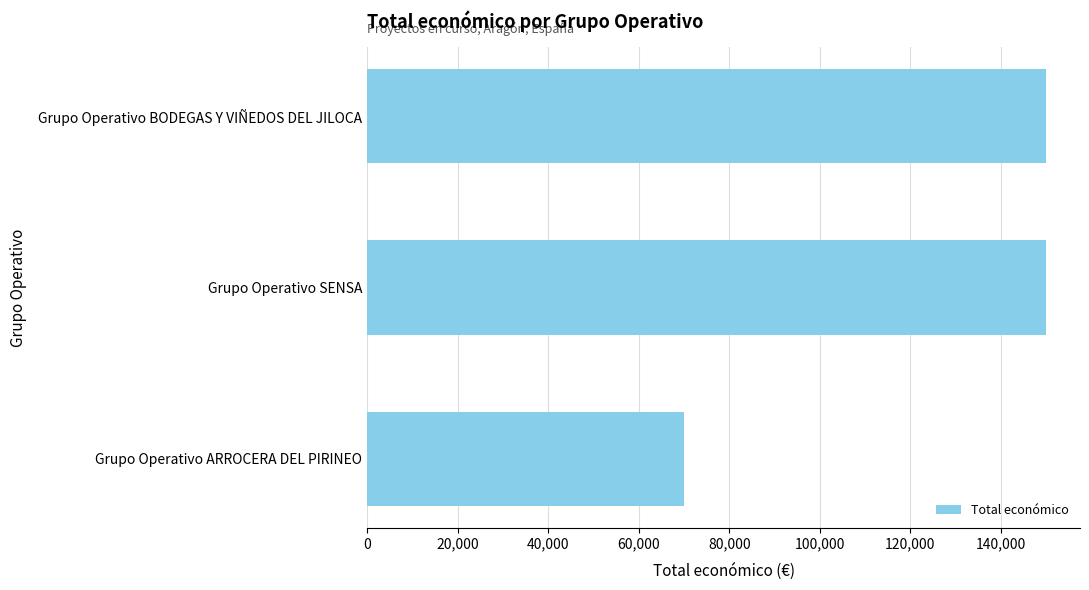

What is the sum of all values?

370000